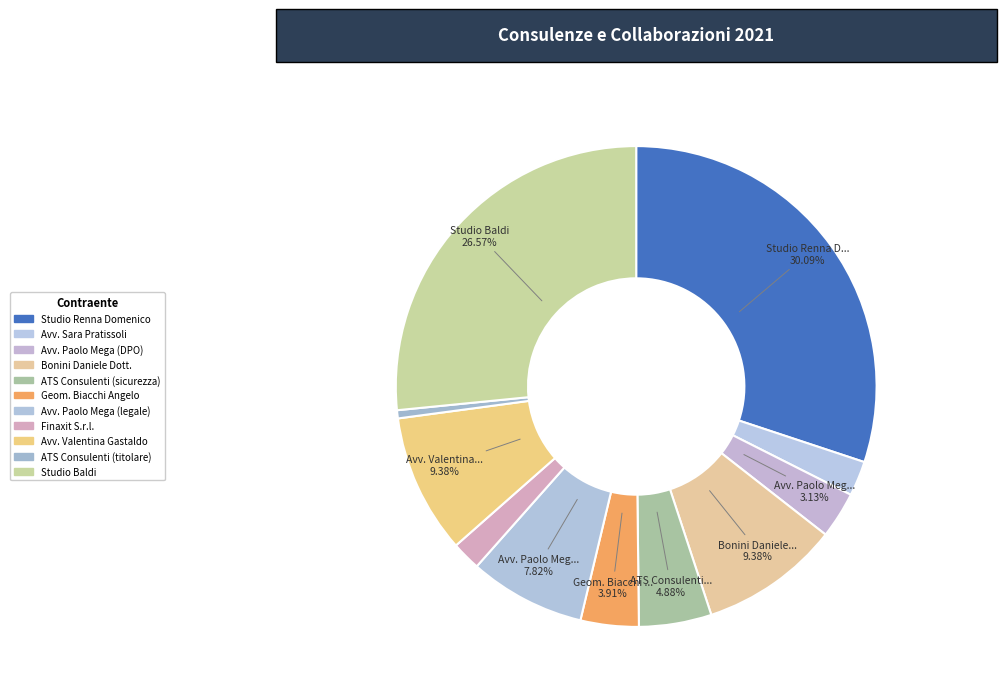

To the nearest percent, what is the combined percentage of Geom. Biacchi Angelo and Finaxit S.r.l.?

6%